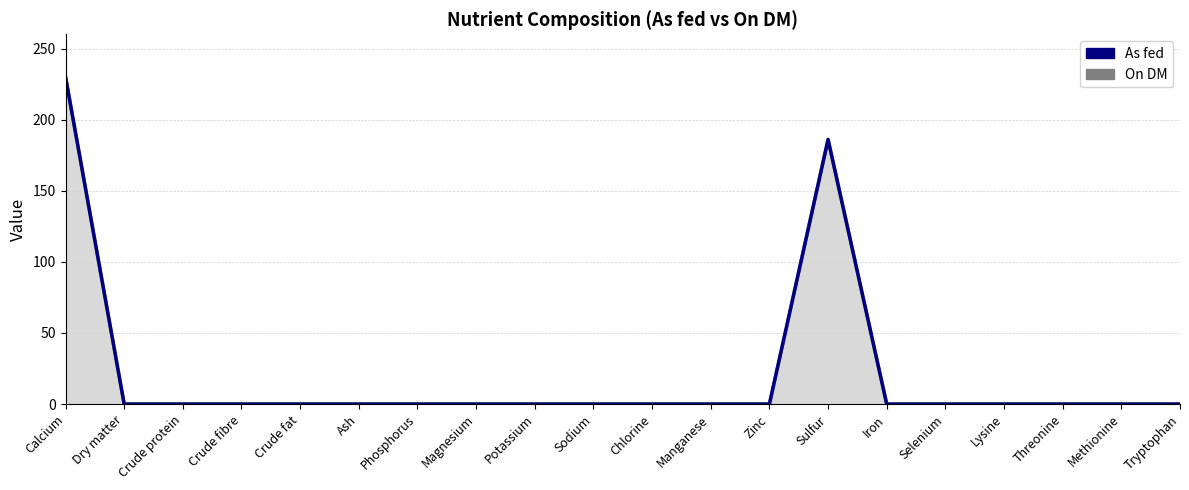

What is the maximum value shown in the chart?

230